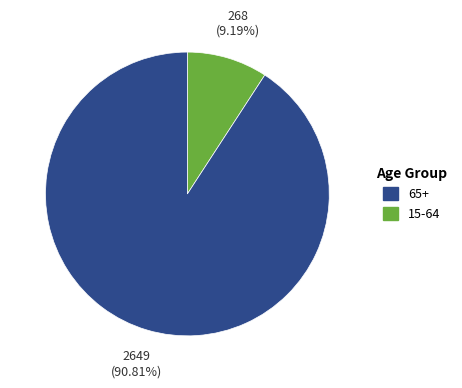

Is there a majority slice in this chart?

Yes